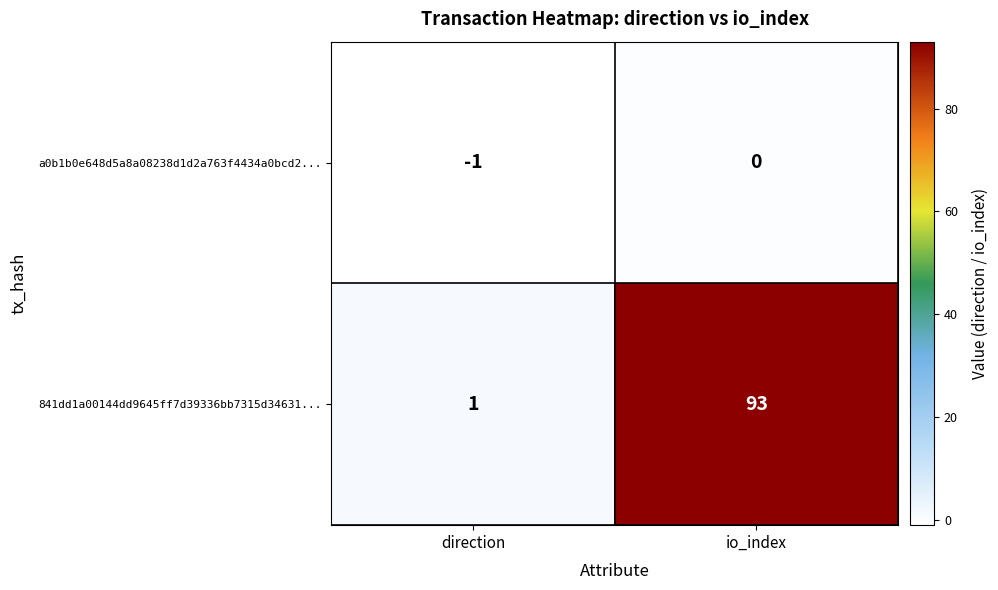

How many data points does each series have?

2